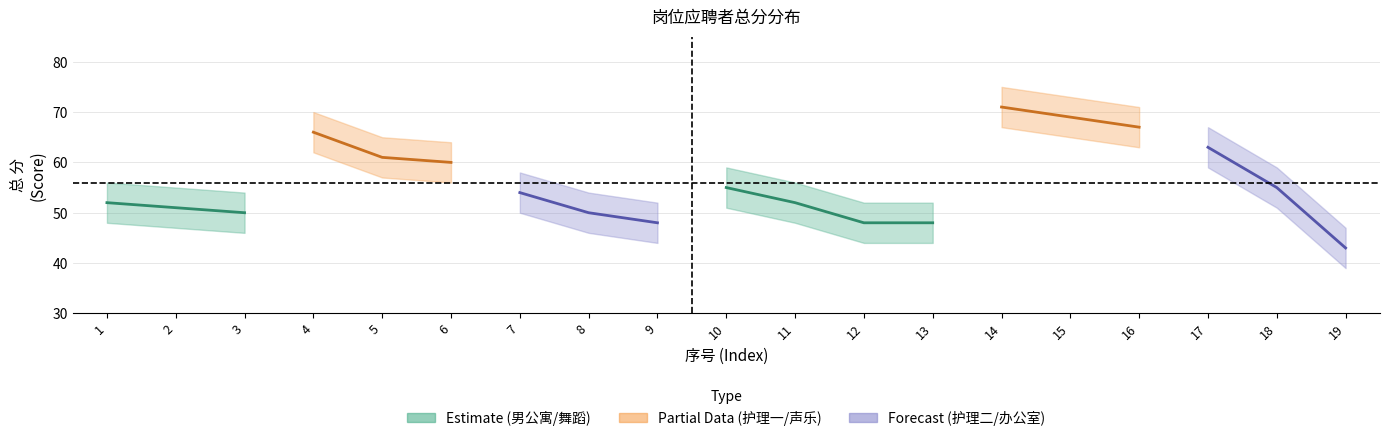

The value of 总分_upper at 18 is 59. True or false?

True